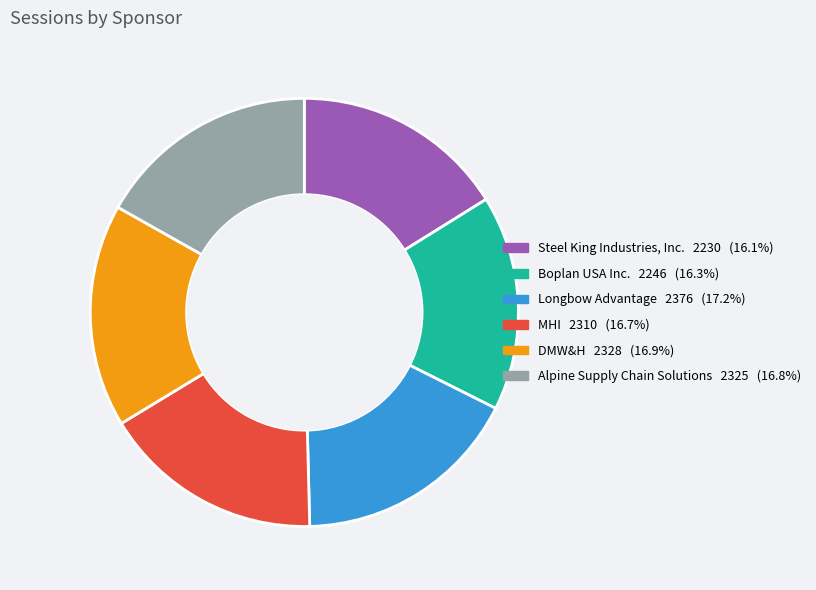

Does any single category account for the majority?

No